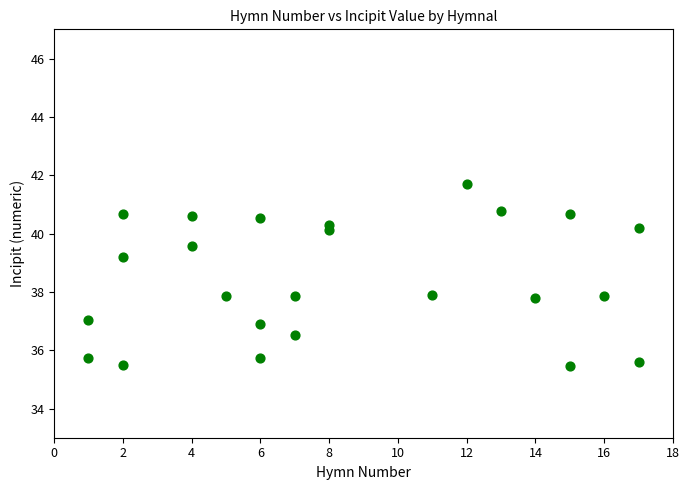

What is the range of X values (max minus min)?

16.0